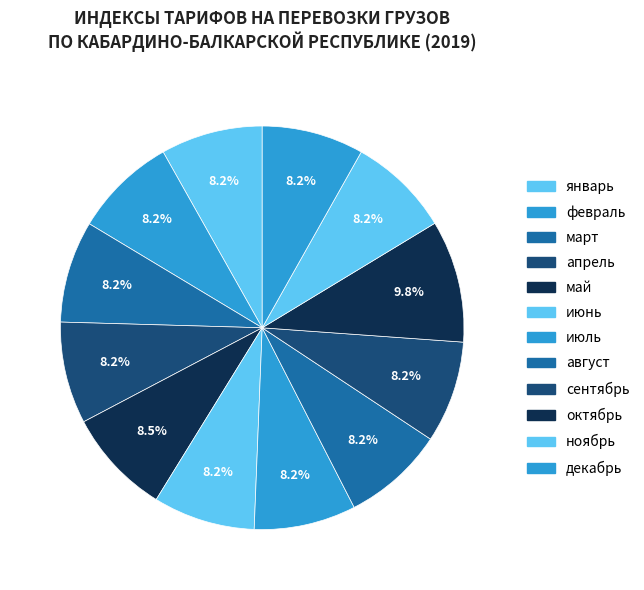

How many slices are in this pie chart?

12